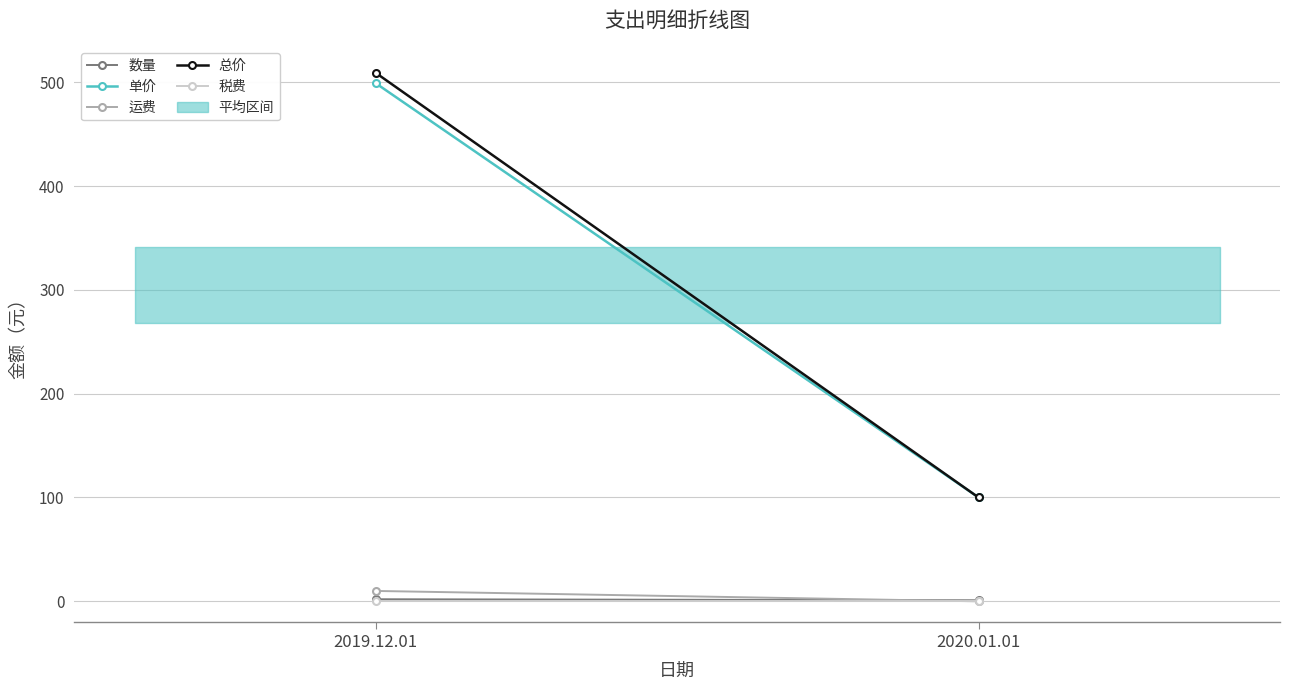

Is it true that 运费 equals 0 at 2020.01.01?

True